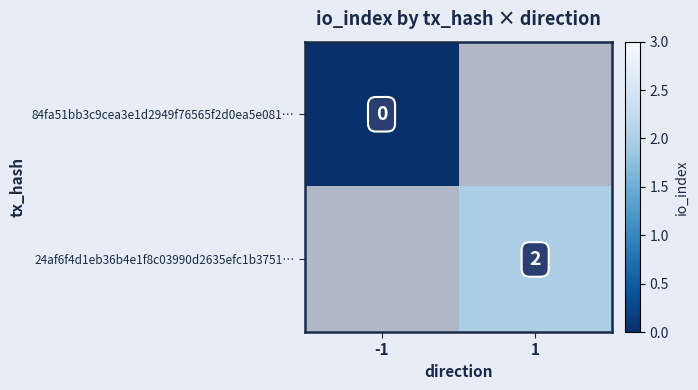

True or false: 24af6f4d1eb36b4e1f8c03990d2635efc1b3751… has a value of 2 at 1.

True